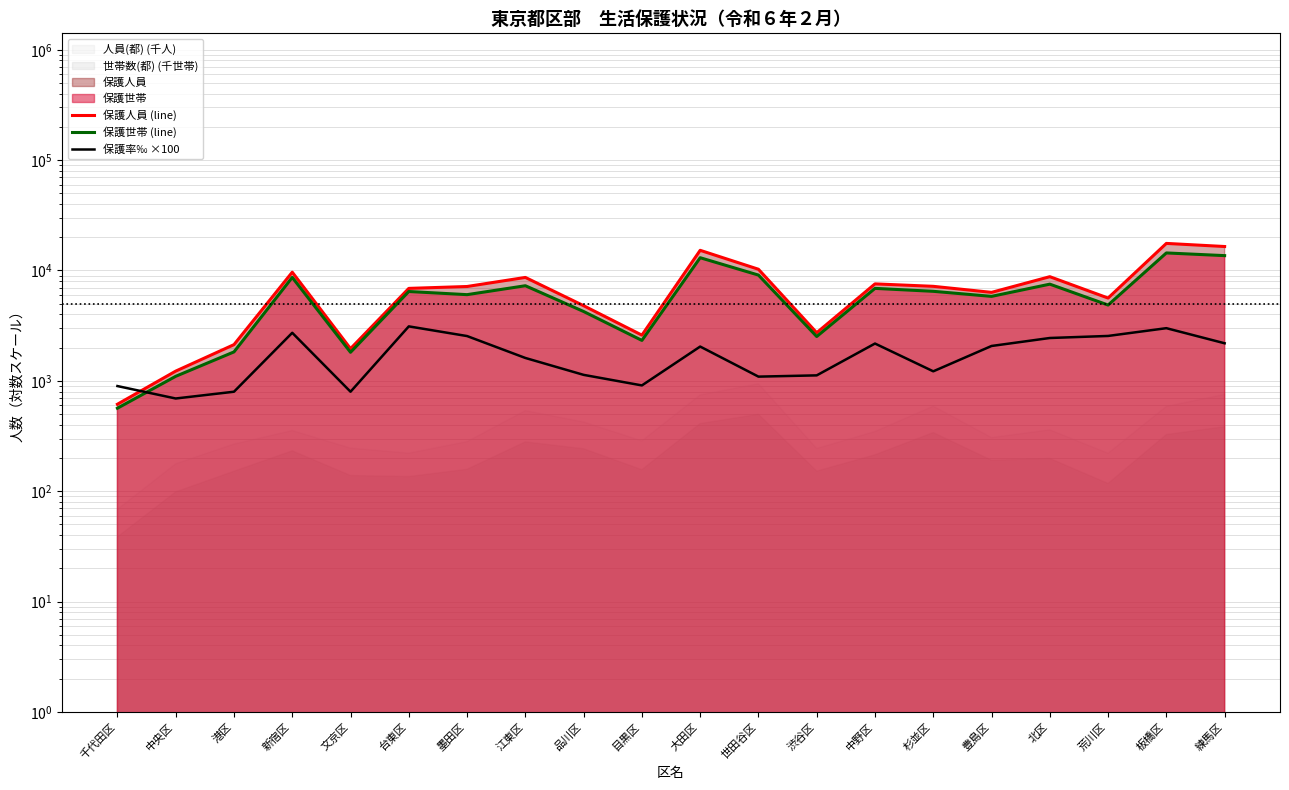

What is the label of the 8th point from the right?

渋谷区